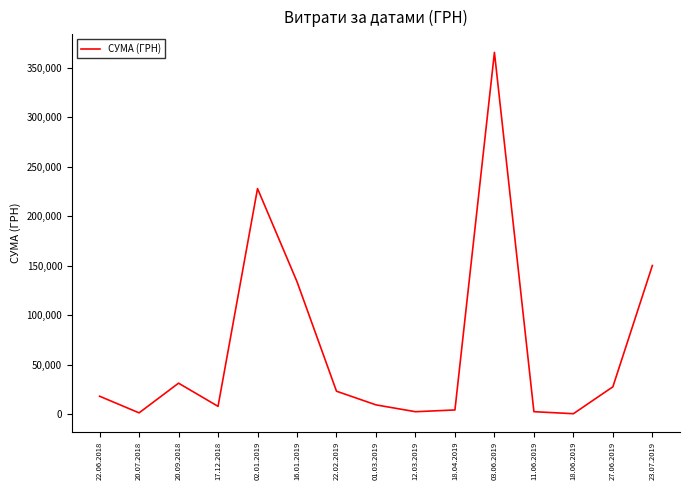

At which label is the value closest to 182952?

23.07.2019